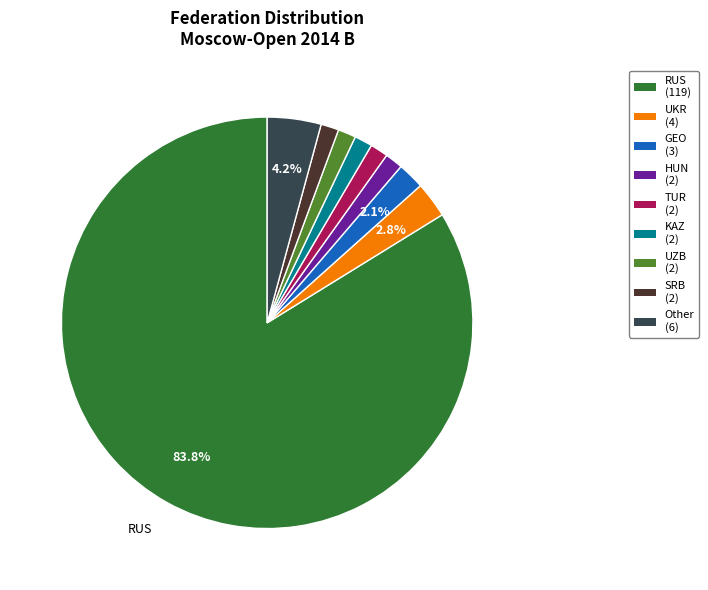

To the nearest percent, what portion does RUS represent?

84%